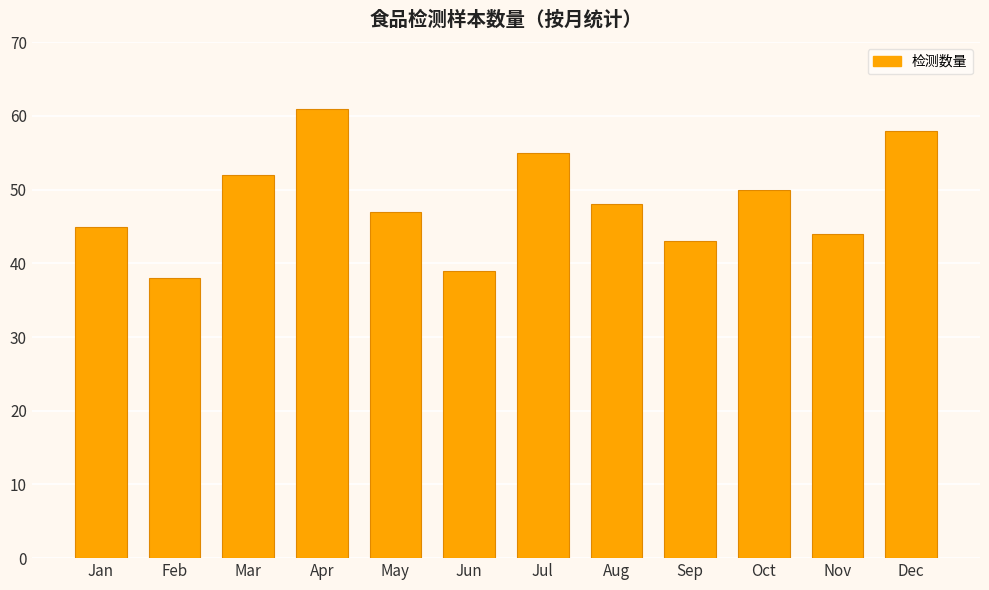

Which category has the highest value across all series?

Apr